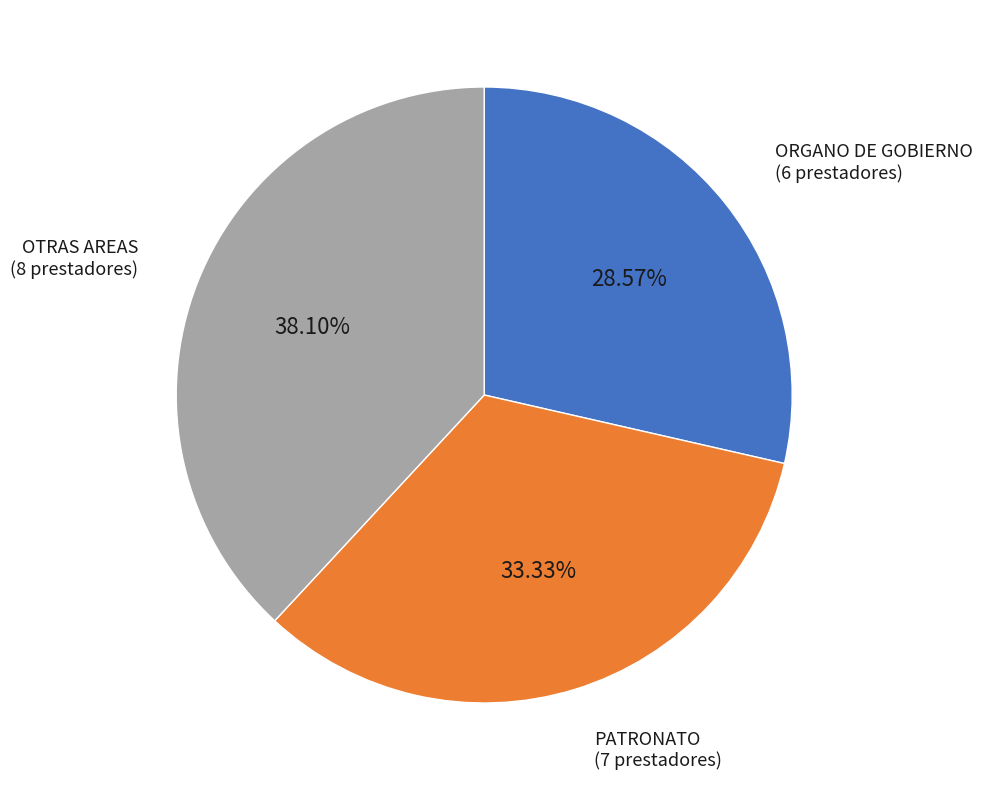

Is there a majority slice in this chart?

No